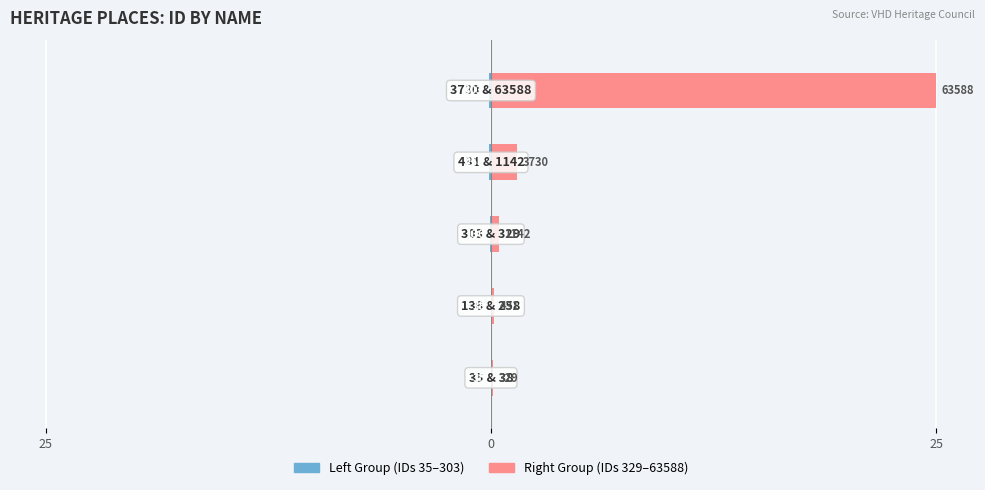

Which has a higher value, 4 or 25?

25